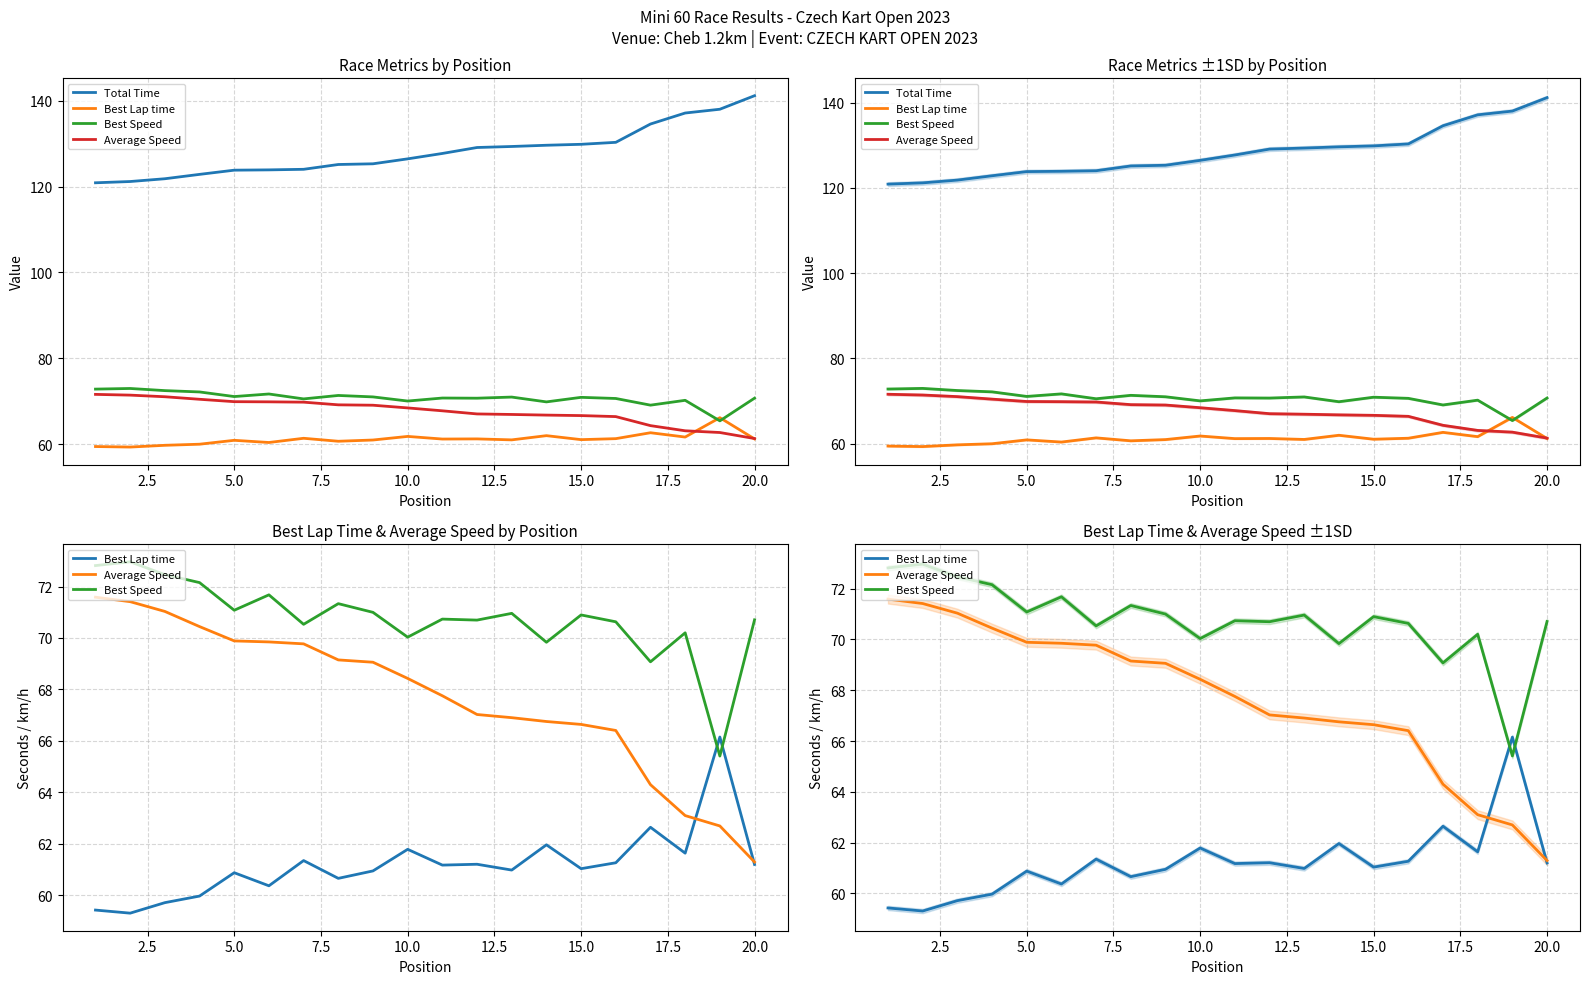

List the series in order of their peak value, lowest first.

Best Lap time, Average Speed, Best Speed, Total Time